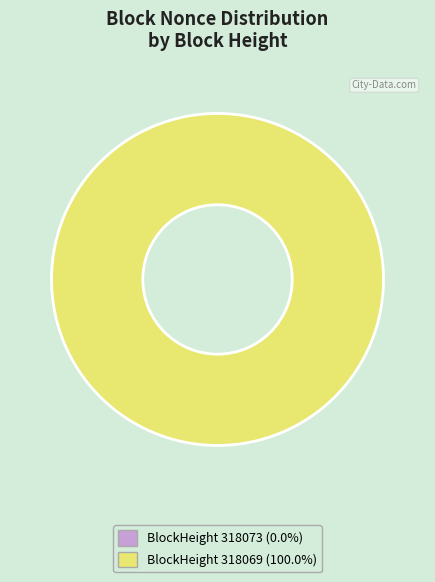

How many slices are in this pie chart?

2